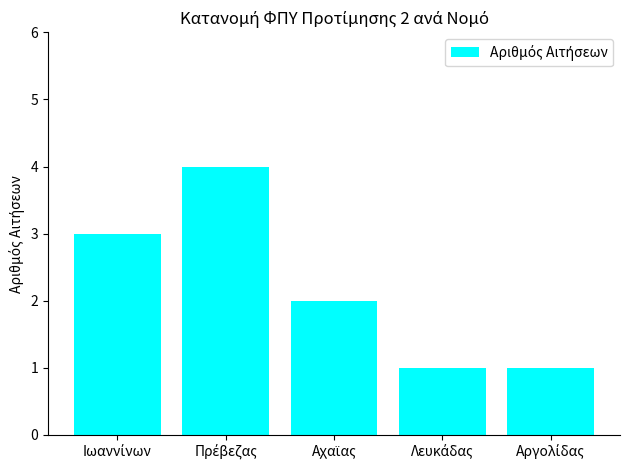

What is the sum of all values?

11